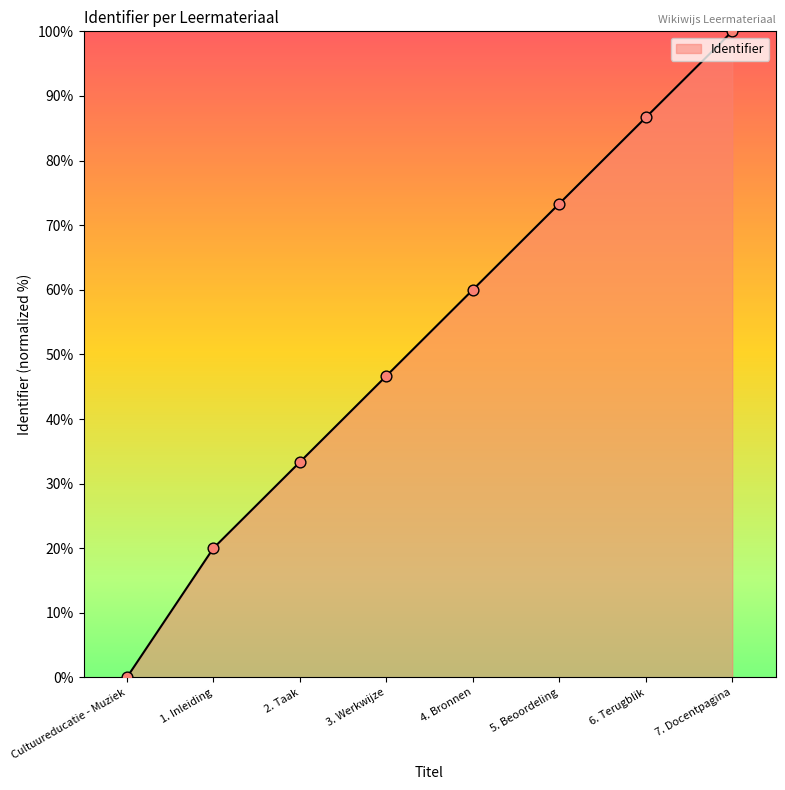

What is the ratio of the value at 7. Docentpagina to the value at 1. Inleiding?

5.0